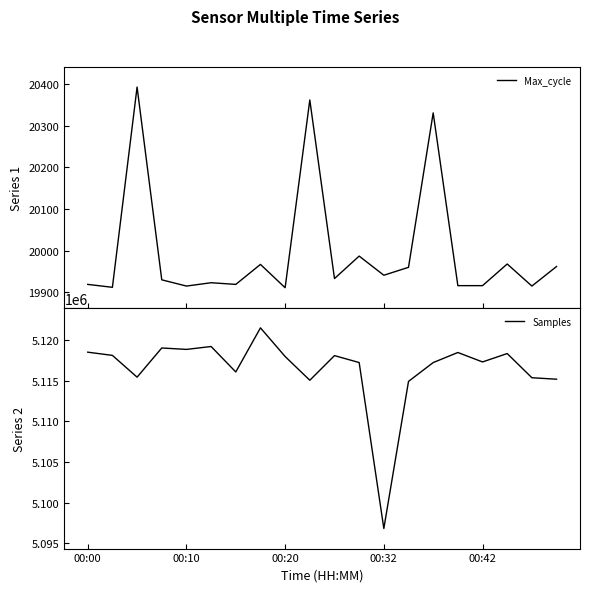

Count the number of data series in this chart.

2